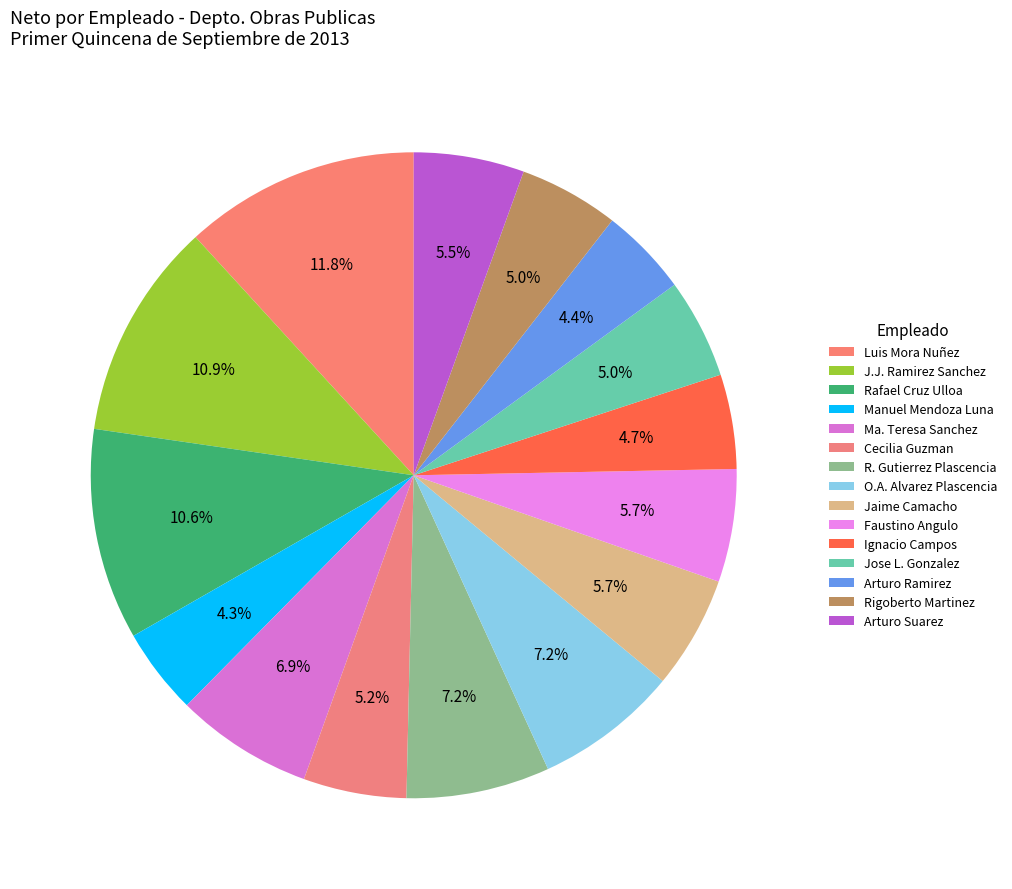

How many segments does this pie chart have?

15